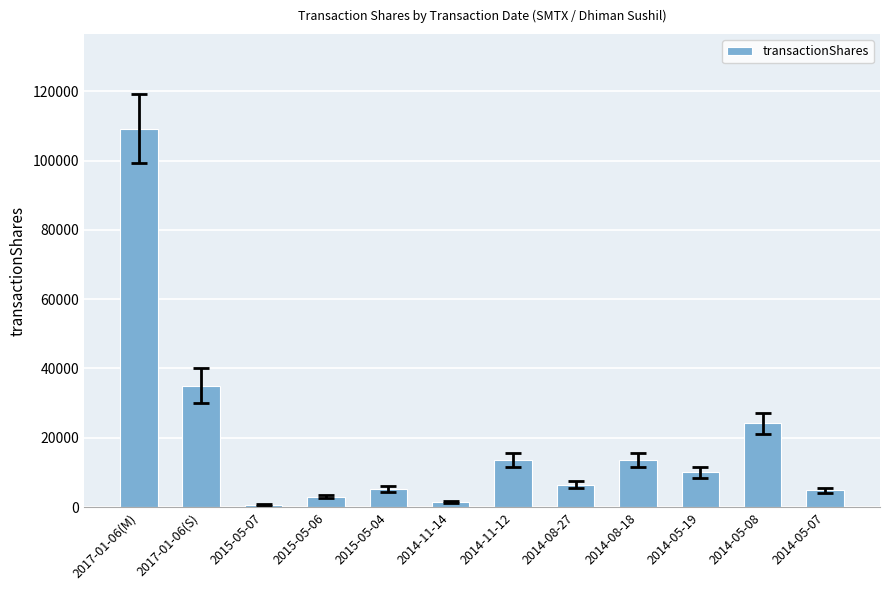

What is the difference between the second highest and second lowest values?

33600